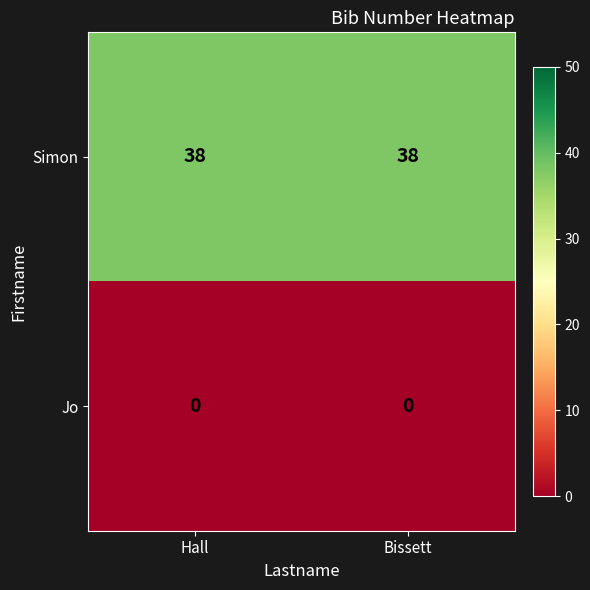

Reading left to right, transcribe all the data shown in this chart.

Simon: Hall=38	Bissett=38
Jo: Hall=0	Bissett=0